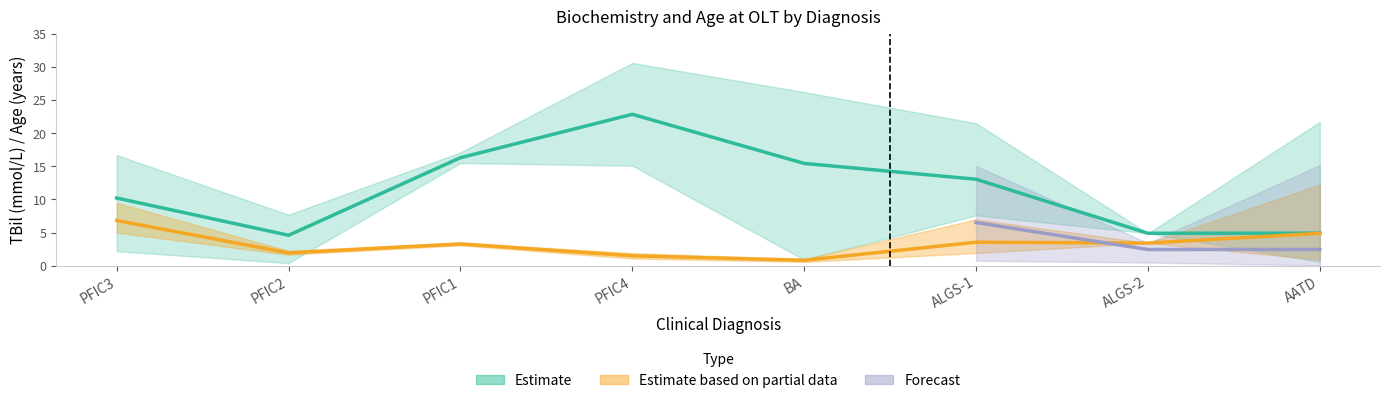

What is the maximum value shown in the chart?

30.6